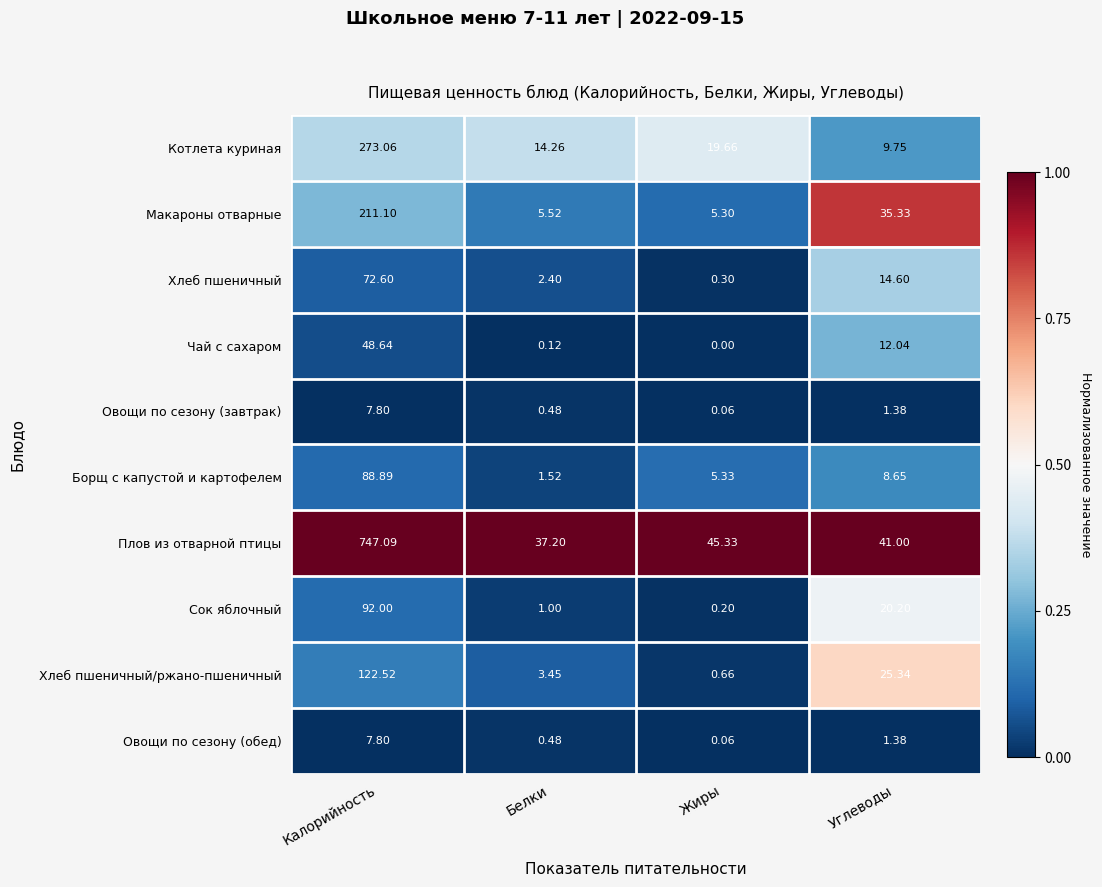

List the labels in order of Чай с сахаром value, smallest first.

Жиры, Белки, Углеводы, Калорийность